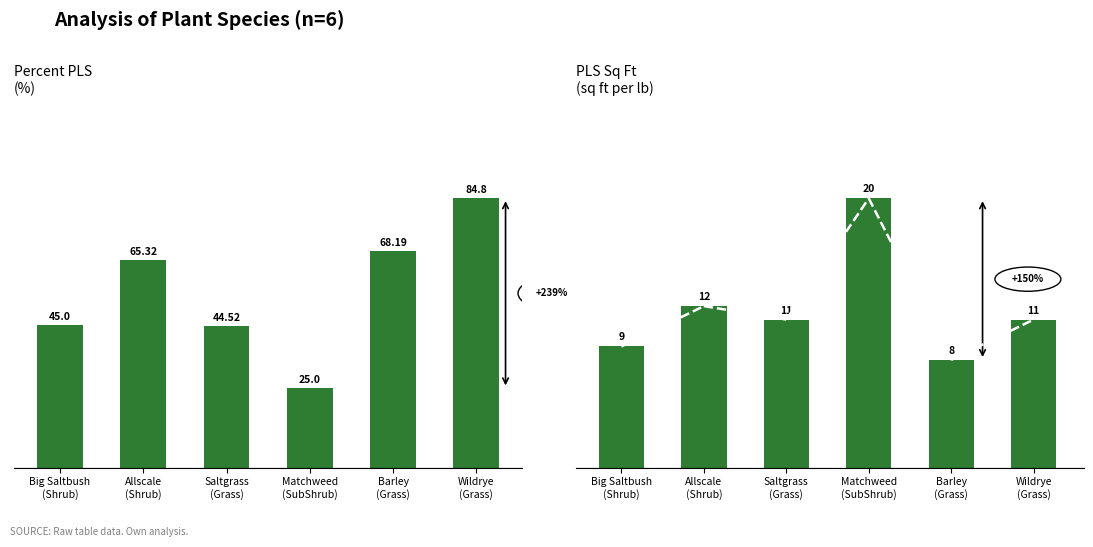

What is the difference between the highest and lowest values at Big Saltbush
(Shrub)?

36.0